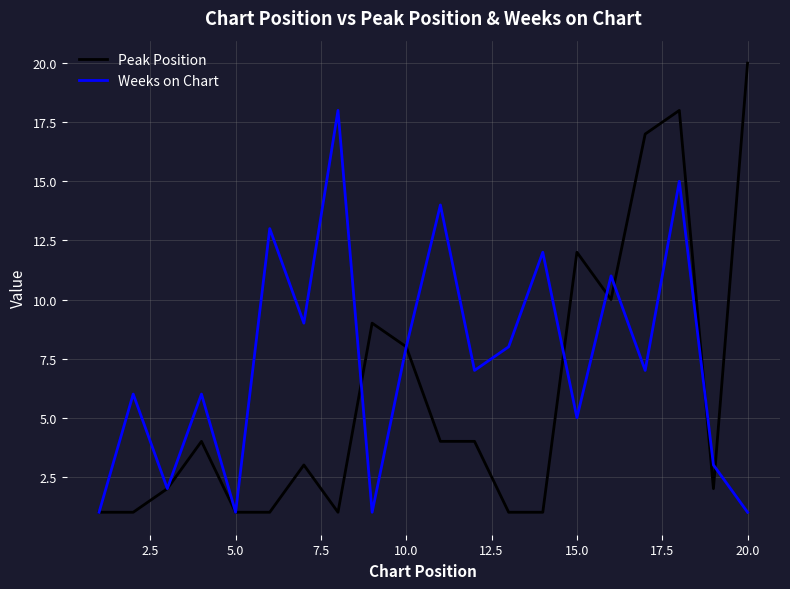

Which series has the widest spread of values?

Peak Position